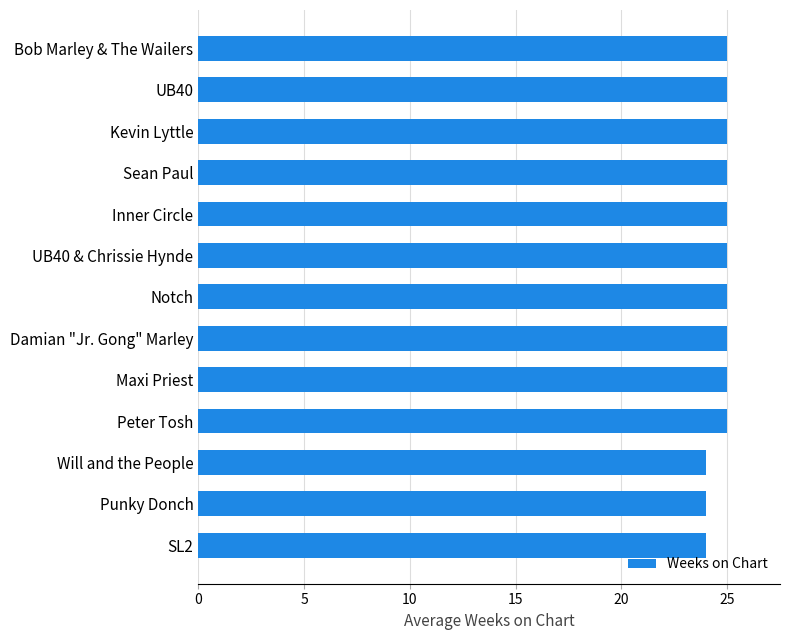

Reading top to bottom, transcribe all the data shown in this chart.

Bob Marley & The Wailers=25	UB40=25	Kevin Lyttle=25	Sean Paul=25	Inner Circle=25	UB40 & Chrissie Hynde=25	Notch=25	Damian "Jr. Gong" Marley=25	Maxi Priest=25	Peter Tosh=25	Will and the People=24	Punky Donch=24	SL2=24